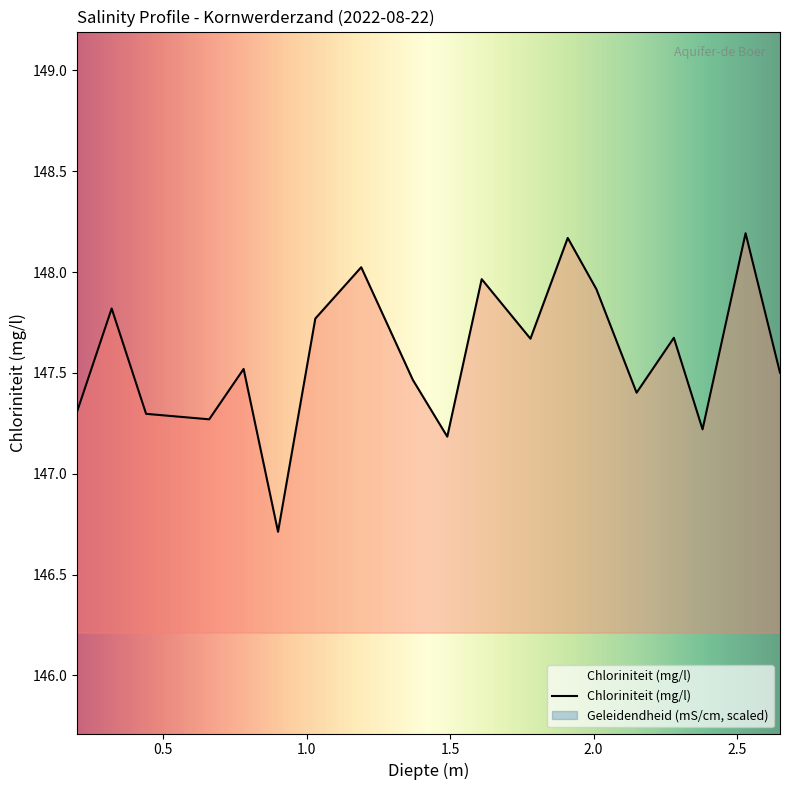

Between 0.66 and 2.53, which series saw the biggest shift?

Chloriniteit (mg/l)